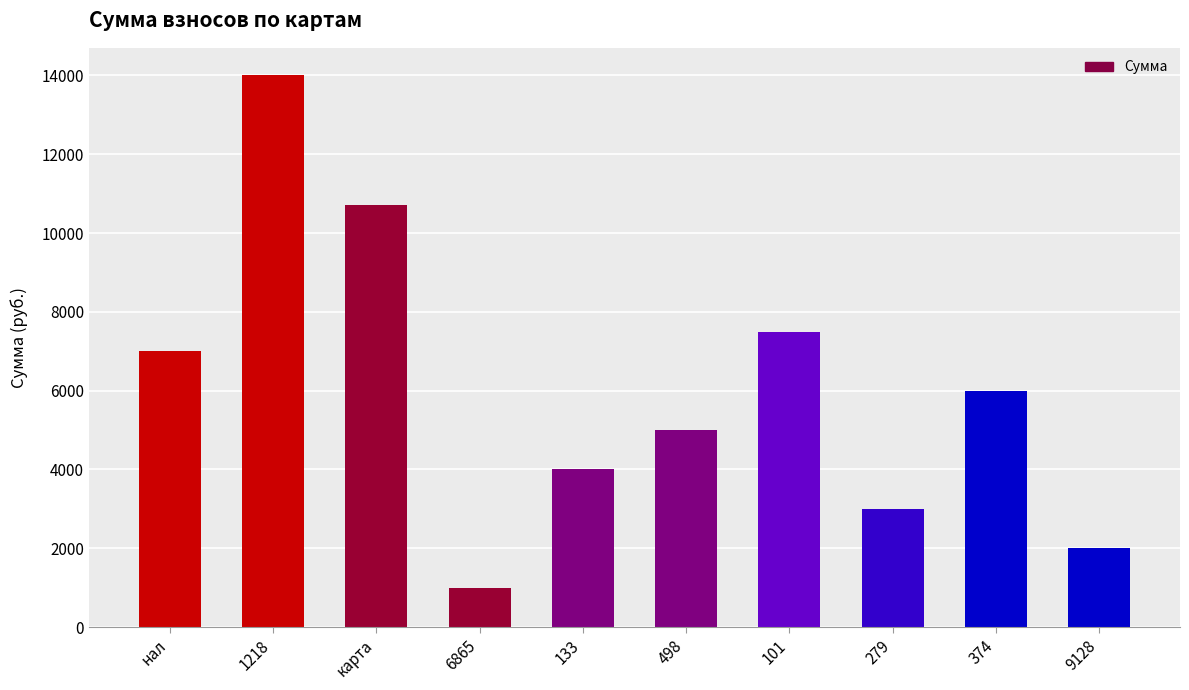

What is the label of the 8th bar from the left?

279